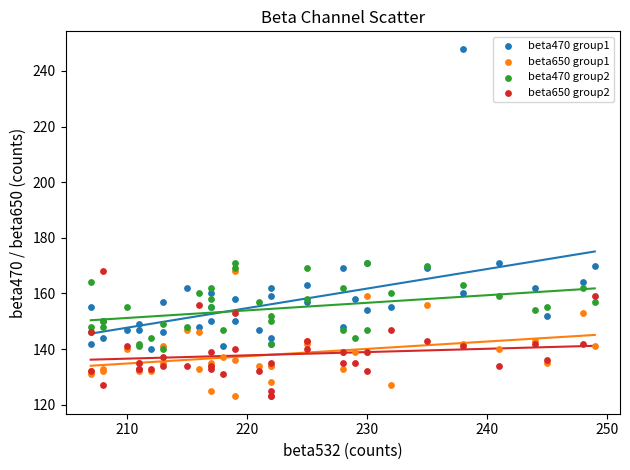

What are all the series names shown in the legend?

beta470 group1, beta650 group1, beta470 group2, beta650 group2